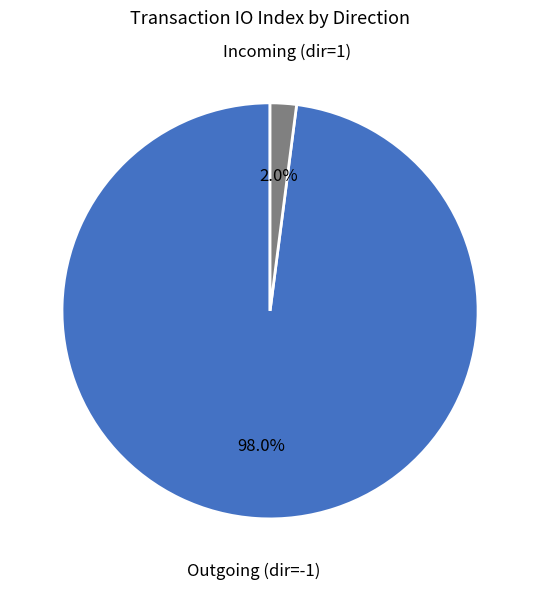

What is the largest slice in the pie chart?

Outgoing (dir=-1)